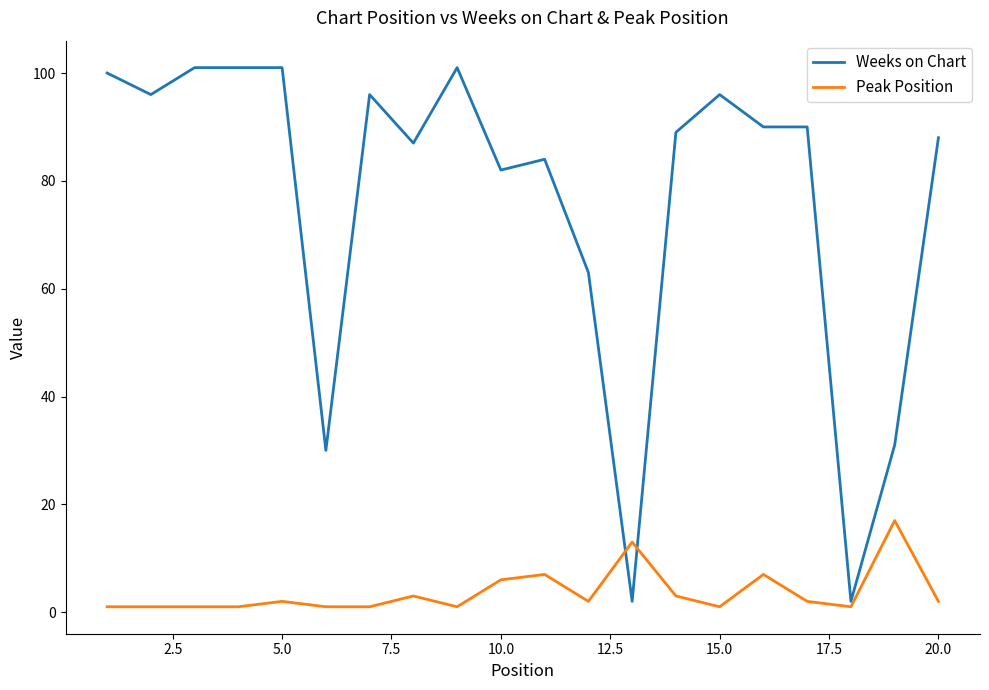

Count the number of categories in the chart.

20